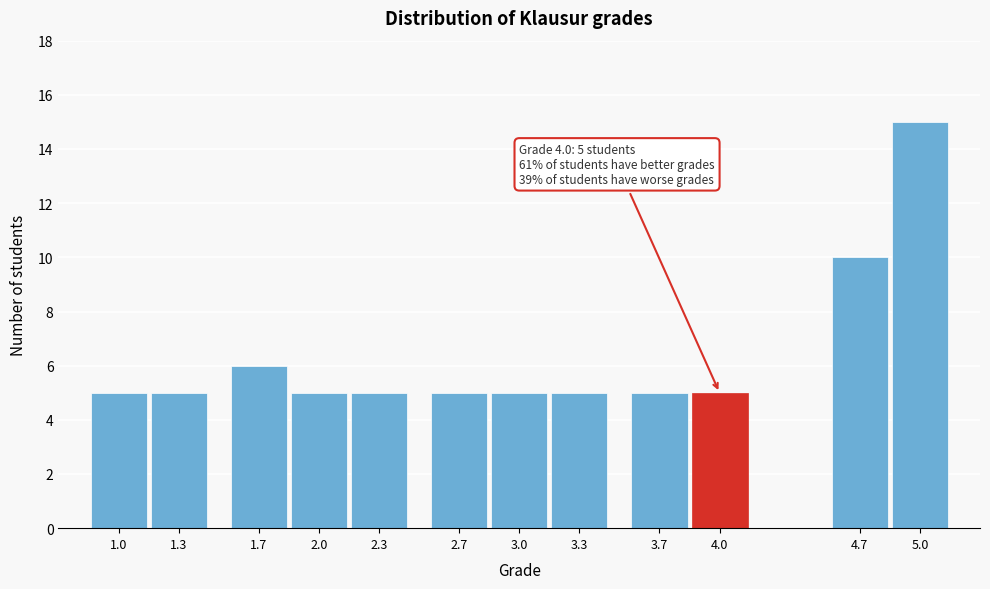

Reading right to left, what are all the values shown in this chart?

5.0=15	4.7=10	4.0=5	3.7=5	3.3=5	3.0=5	2.7=5	2.3=5	2.0=5	1.7=6	1.3=5	1.0=5